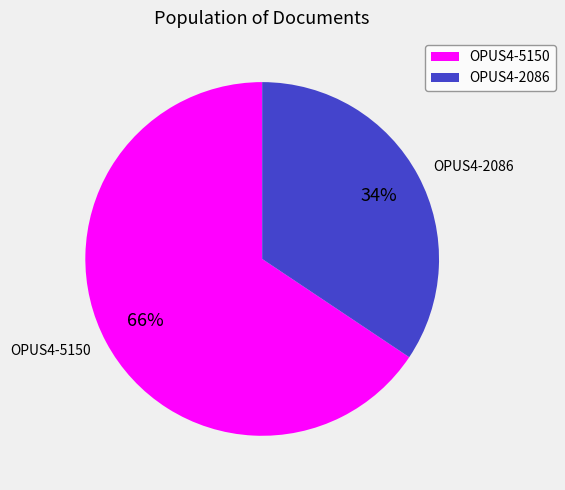

Combined, what portion of the pie is OPUS4-2086 and OPUS4-5150?

100.0%